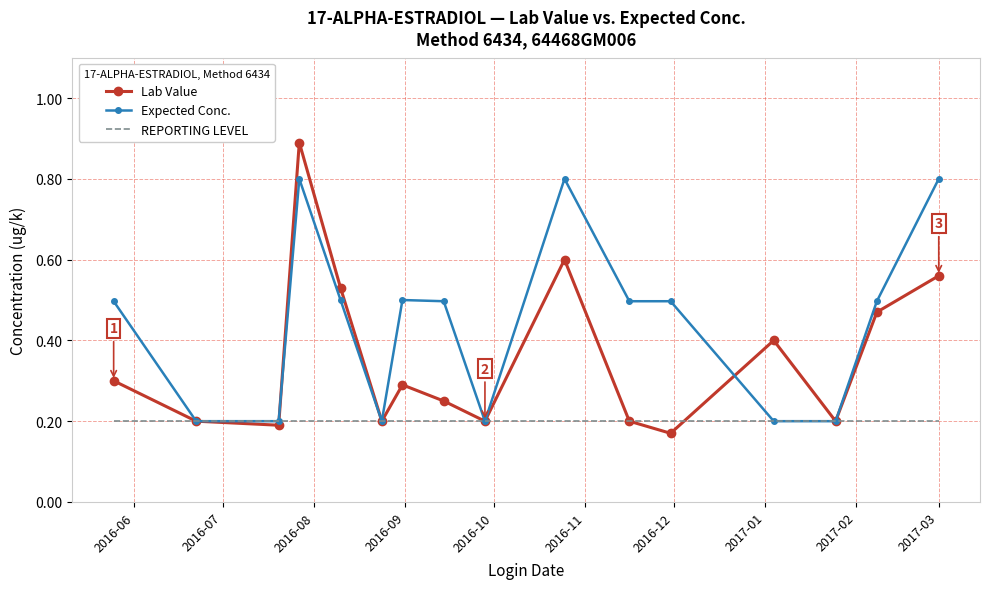

List the series in order of their overall mean, lowest first.

REPORTING LEVEL, Lab Value, Expected Conc.